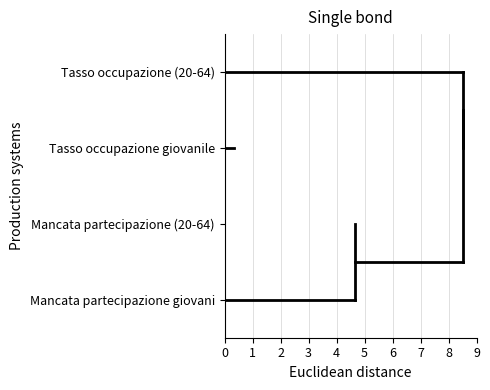

What are all the series names shown in the legend?

Tasso occupazione (20-64), Tasso occupazione giovanile, Mancata partecipazione (20-64), Mancata partecipazione giovani